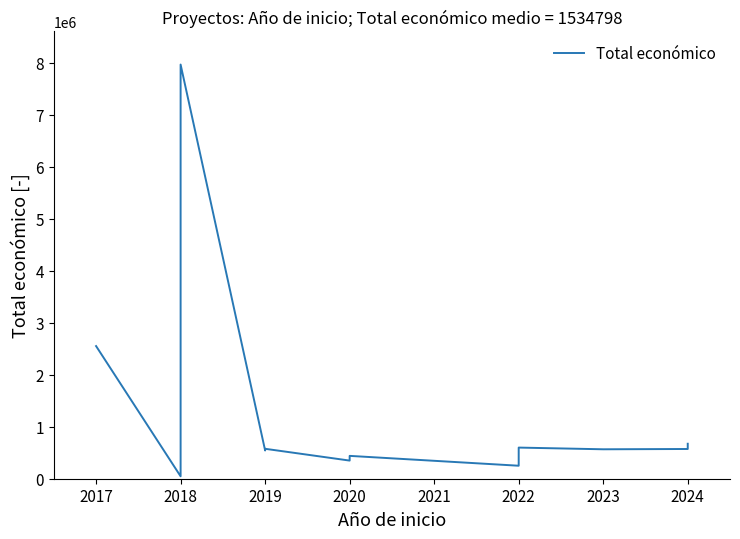

What is the value of the 15th point from the left?

566298